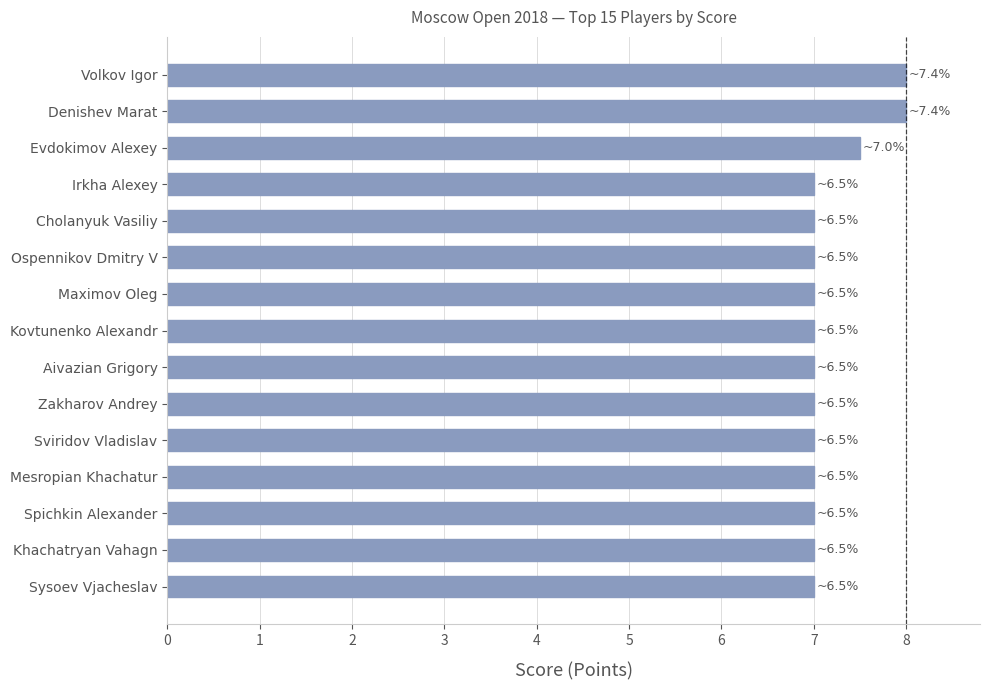

What is the average value?

7.2